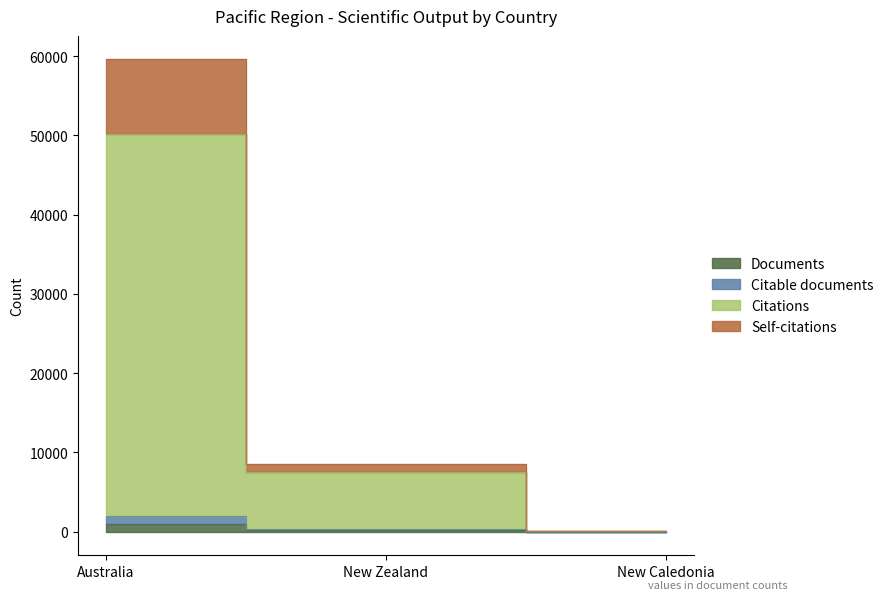

Is it true that Citable documents equals 3 at New Caledonia?

False